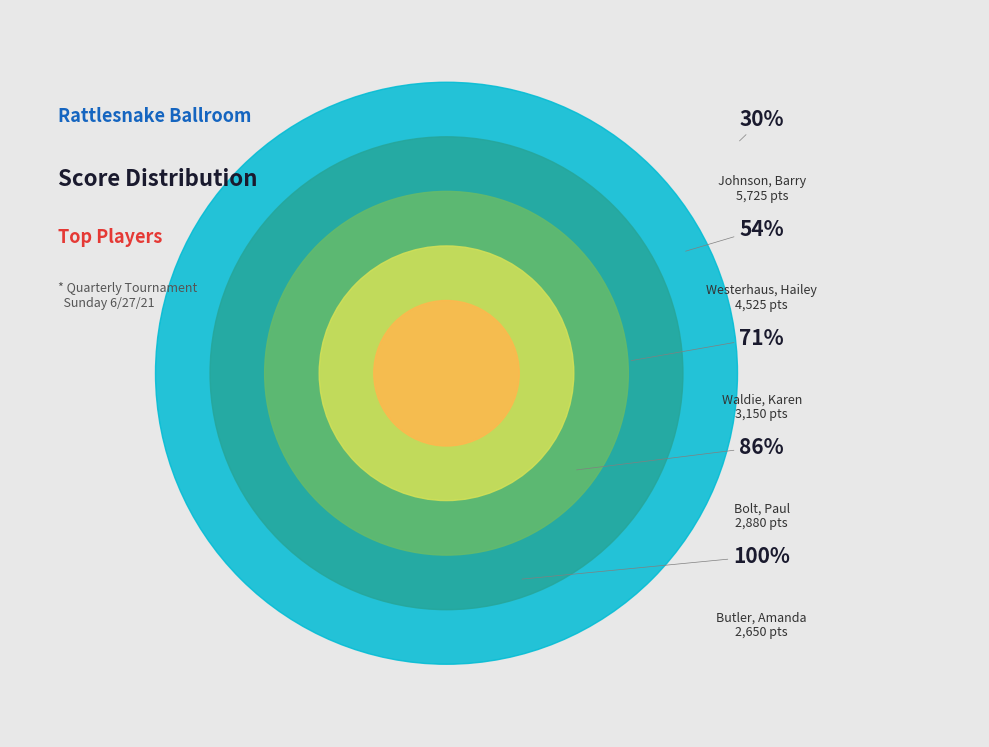

Does any single category account for the majority?

No